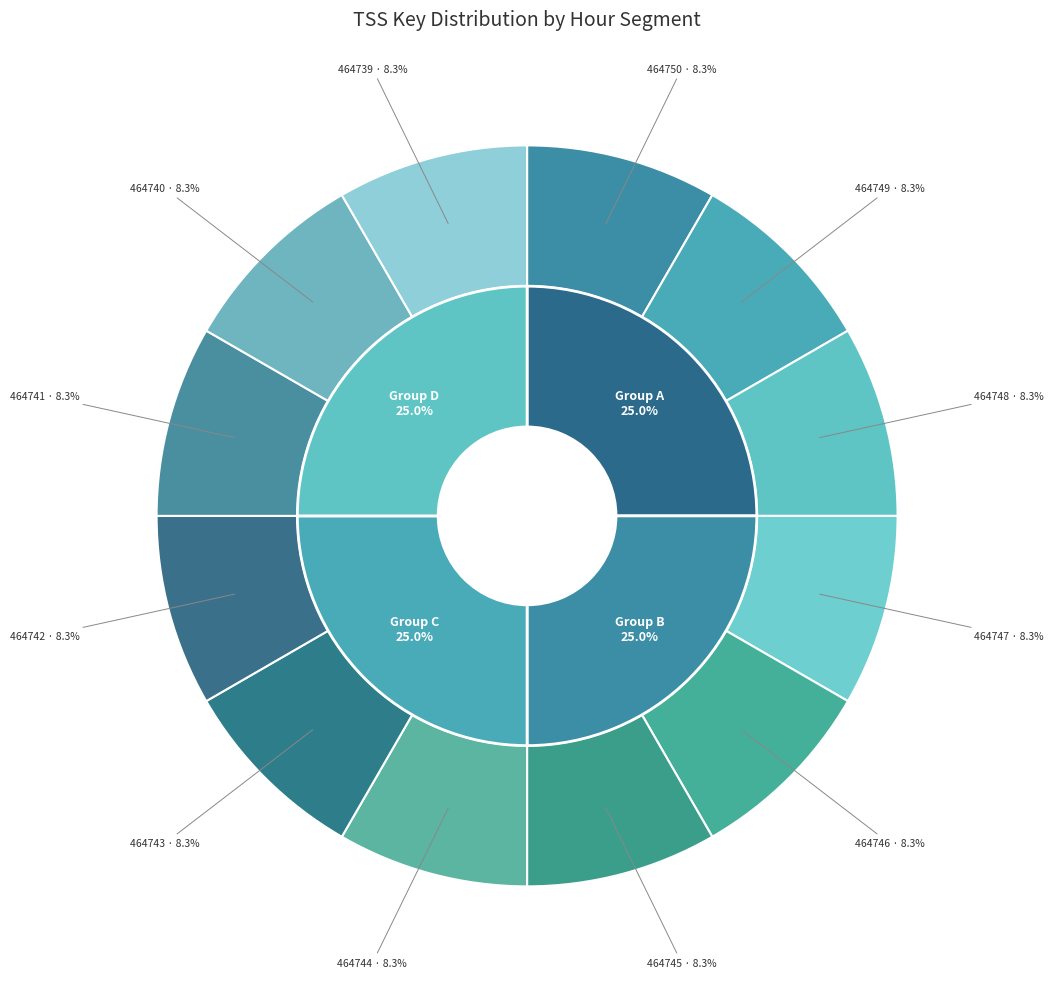

How many segments does this pie chart have?

12